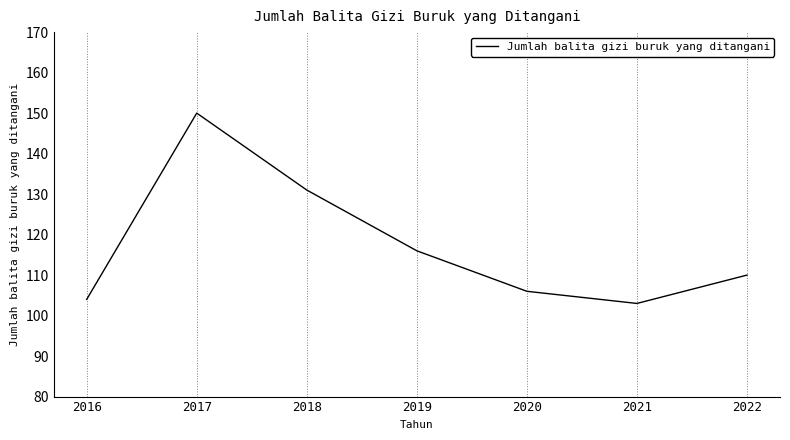

How many lines are shown in the chart?

1